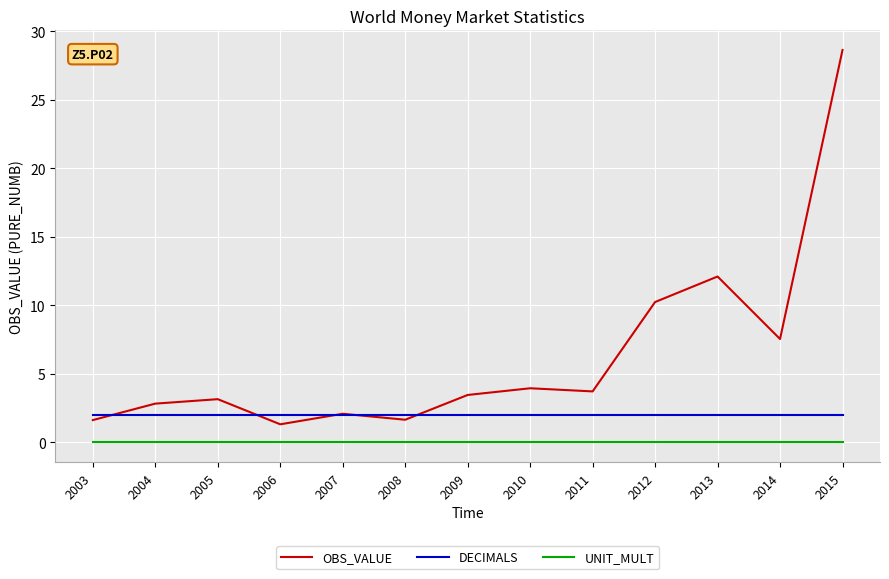

Between 2011 and 2012, which series saw the biggest shift?

OBS_VALUE